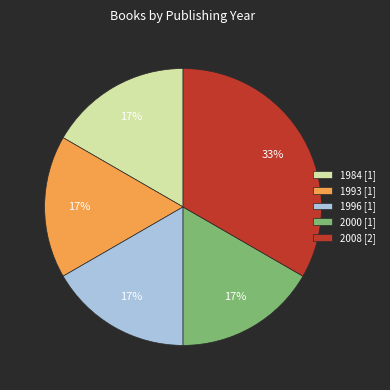

To the nearest percent, what is the average slice percentage?

20%